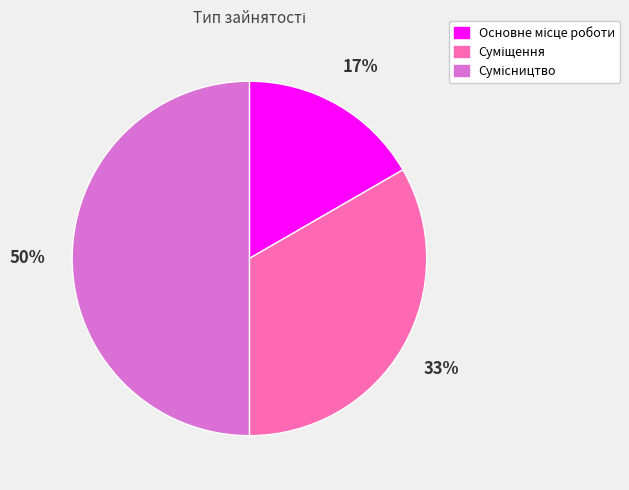

To the nearest percent, what is the average slice percentage?

33%